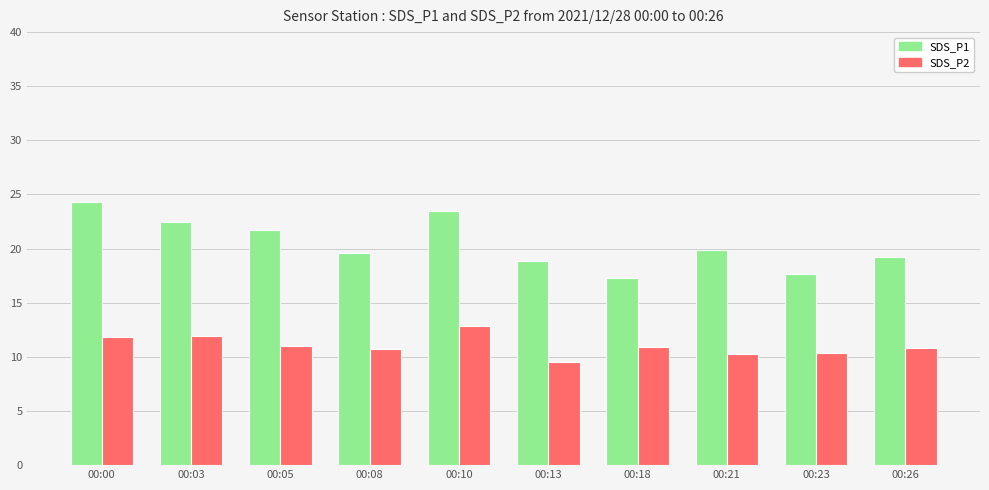

What is the total value across all series at 00:21?

30.1